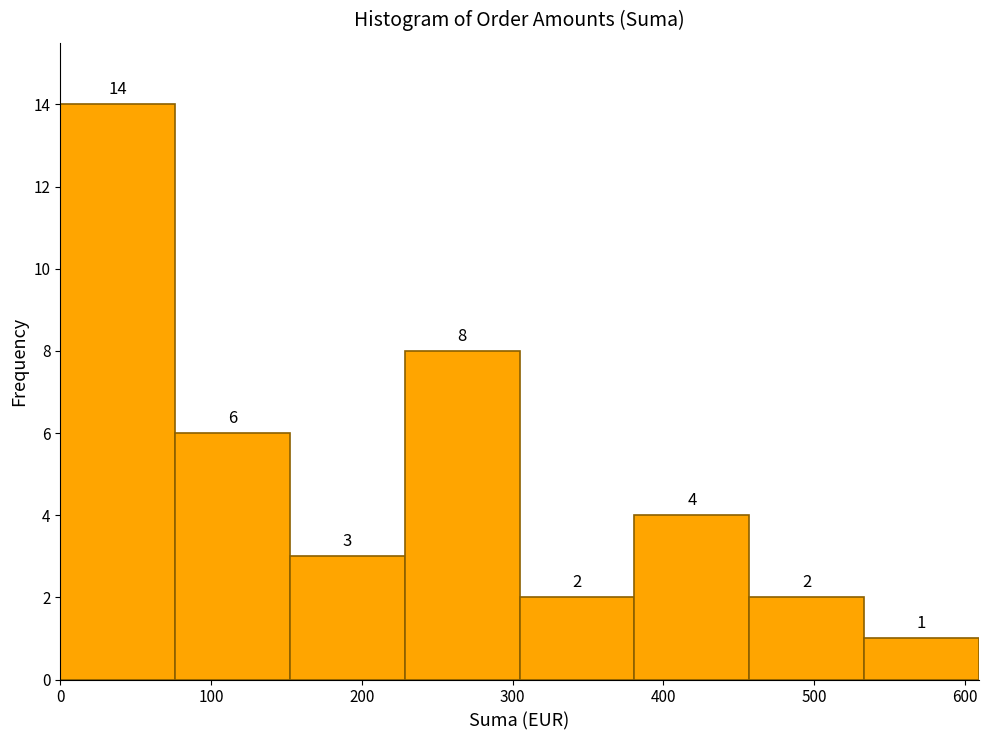

Reading left to right, list every bar in this chart as the range it spans on the x-axis followed by its height. The bar edges are not printed on the chart, so give them approximately, as read against the axis.

0 to 80: 14
80 to 150: 6
150 to 230: 3
230 to 300: 8
300 to 380: 2
380 to 460: 4
460 to 530: 2
530 to 610: 1